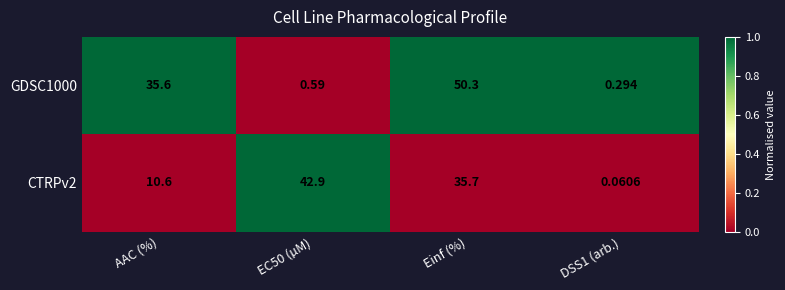

Which category has the highest value across all series?

Einf (%)